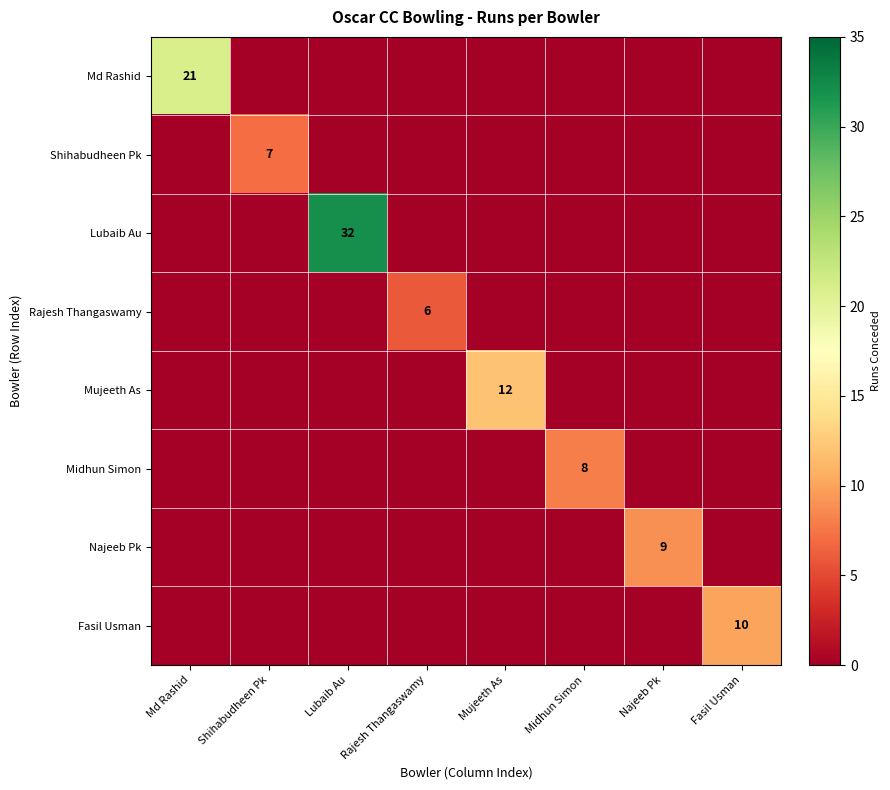

The Midhun Simon series shows 13 at Midhun Simon. True or false?

False